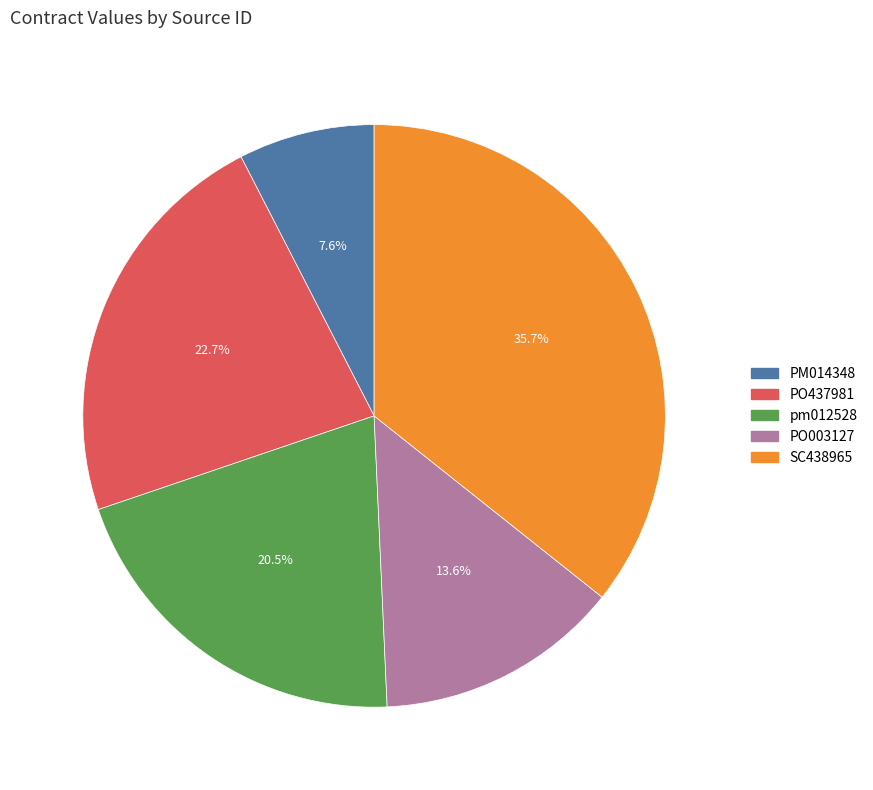

To the nearest percent, what is the difference between the pm012528 and PO003127 slice percentages?

7%